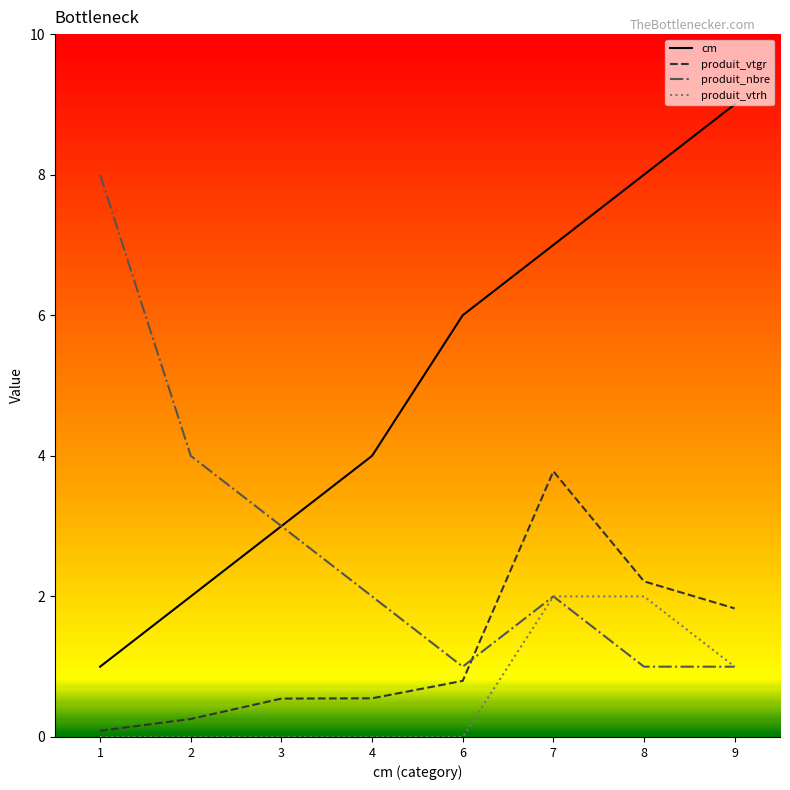

Is the value of produit_vtrh at 8 greater than the value of produit_vtgr at 9?

Yes